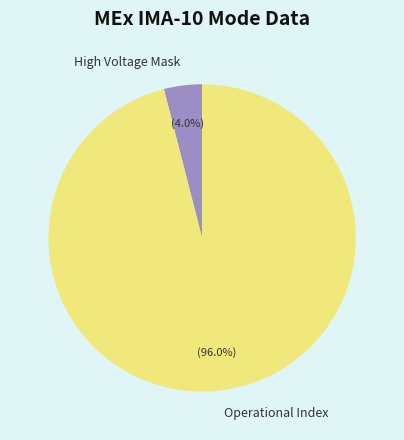

Which category has the smallest portion of the pie?

High Voltage Mask